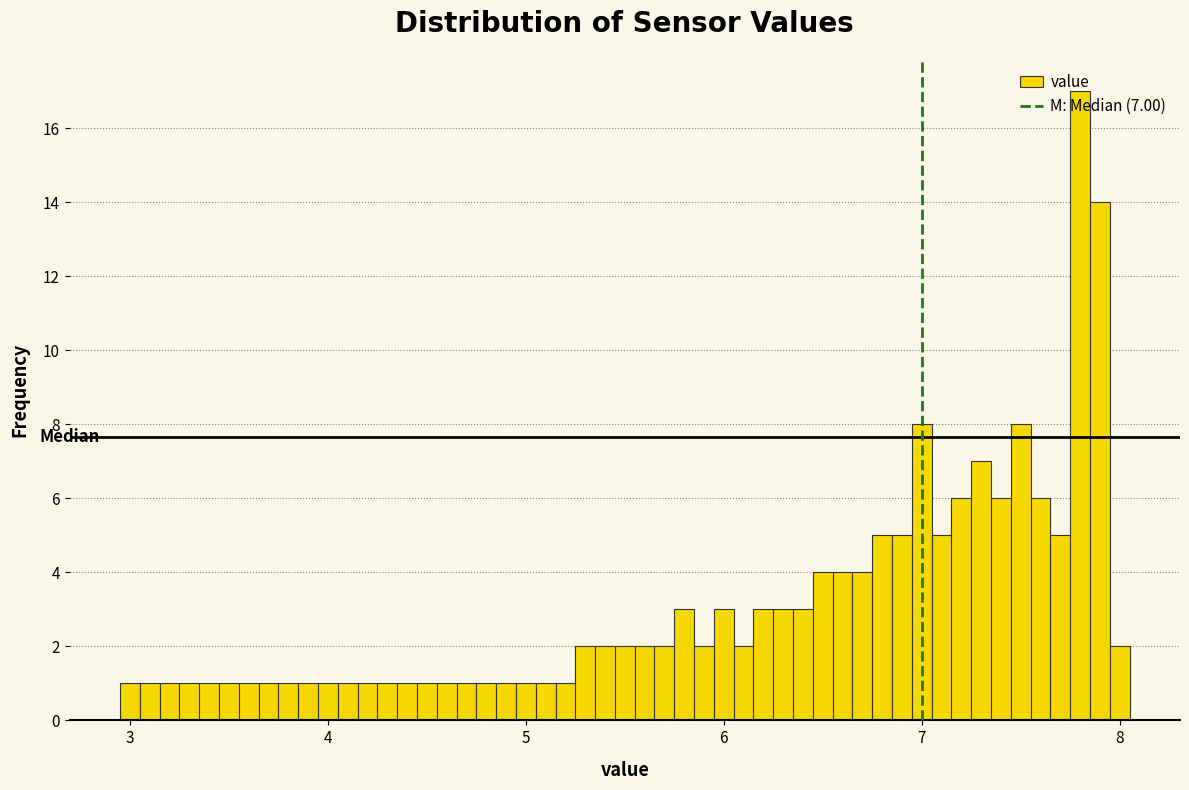

Around what value on the x-axis is the tallest bar? Give the approximate position of its centre, as read against the axis.

7.8